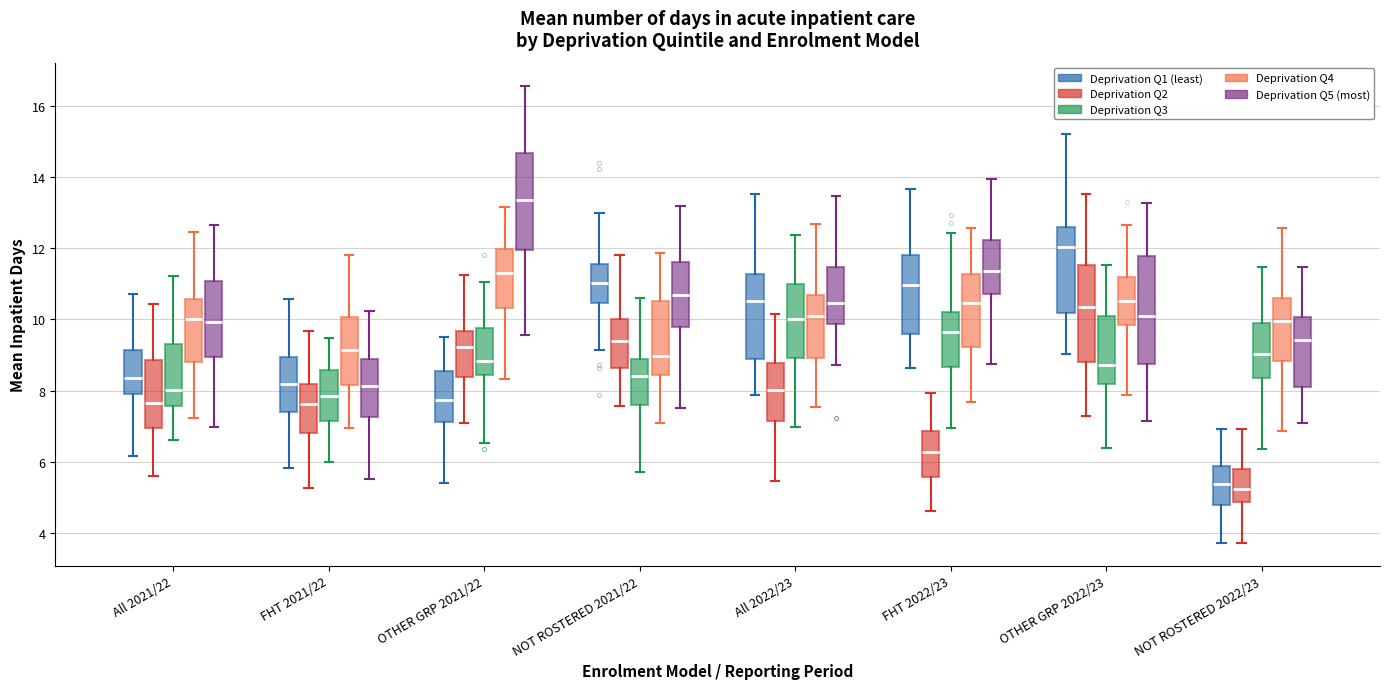

Reading left to right, transcribe this box plot: for each box, give where its median line is, the range the box spans, and where its two whiskers end, as read against the y-axis. The values are not printed on the chart, so give them approximately, as read against the axis.

All 2021/22 (Deprivation Q1 (least)): median 8.4, box 7.8 to 9.2, whiskers 6.2 to 10.8
All 2021/22 (Deprivation Q2): median 7.6, box 7.0 to 8.8, whiskers 5.6 to 10.4
All 2021/22 (Deprivation Q3): median 8.0, box 7.6 to 9.4, whiskers 6.6 to 11.2
All 2021/22 (Deprivation Q4): median 10.0, box 8.8 to 10.6, whiskers 7.2 to 12.4
All 2021/22 (Deprivation Q5 (most)): median 10.0, box 9.0 to 11.0, whiskers 7.0 to 12.6
FHT 2021/22 (Deprivation Q1 (least)): median 8.2, box 7.4 to 9.0, whiskers 5.8 to 10.6
FHT 2021/22 (Deprivation Q2): median 7.6, box 6.8 to 8.2, whiskers 5.2 to 9.6
FHT 2021/22 (Deprivation Q3): median 7.8, box 7.2 to 8.6, whiskers 6.0 to 9.4
FHT 2021/22 (Deprivation Q4): median 9.2, box 8.2 to 10.0, whiskers 7.0 to 11.8
FHT 2021/22 (Deprivation Q5 (most)): median 8.2, box 7.2 to 8.8, whiskers 5.6 to 10.2
OTHER GRP 2021/22 (Deprivation Q1 (least)): median 7.8, box 7.2 to 8.6, whiskers 5.4 to 9.6
OTHER GRP 2021/22 (Deprivation Q2): median 9.2, box 8.4 to 9.6, whiskers 7.0 to 11.2
OTHER GRP 2021/22 (Deprivation Q3): median 8.8, box 8.4 to 9.8, whiskers 6.6 to 11.0
OTHER GRP 2021/22 (Deprivation Q4): median 11.4, box 10.4 to 12.0, whiskers 8.4 to 13.2
OTHER GRP 2021/22 (Deprivation Q5 (most)): median 13.4, box 12.0 to 14.6, whiskers 9.6 to 16.6
NOT ROSTERED 2021/22 (Deprivation Q1 (least)): median 11.0, box 10.4 to 11.6, whiskers 9.2 to 13.0
NOT ROSTERED 2021/22 (Deprivation Q2): median 9.4, box 8.6 to 10.0, whiskers 7.6 to 11.8
NOT ROSTERED 2021/22 (Deprivation Q3): median 8.4, box 7.6 to 8.8, whiskers 5.8 to 10.6
NOT ROSTERED 2021/22 (Deprivation Q4): median 9.0, box 8.4 to 10.6, whiskers 7.0 to 11.8
NOT ROSTERED 2021/22 (Deprivation Q5 (most)): median 10.6, box 9.8 to 11.6, whiskers 7.6 to 13.2
All 2022/23 (Deprivation Q1 (least)): median 10.6, box 8.8 to 11.2, whiskers 7.8 to 13.6
All 2022/23 (Deprivation Q2): median 8.0, box 7.2 to 8.8, whiskers 5.4 to 10.2
All 2022/23 (Deprivation Q3): median 10.0, box 9.0 to 11.0, whiskers 7.0 to 12.4
All 2022/23 (Deprivation Q4): median 10.2, box 9.0 to 10.6, whiskers 7.6 to 12.6
All 2022/23 (Deprivation Q5 (most)): median 10.4, box 9.8 to 11.4, whiskers 8.8 to 13.4
FHT 2022/23 (Deprivation Q1 (least)): median 11.0, box 9.6 to 11.8, whiskers 8.6 to 13.6
FHT 2022/23 (Deprivation Q2): median 6.2, box 5.6 to 6.8, whiskers 4.6 to 8.0
FHT 2022/23 (Deprivation Q3): median 9.6, box 8.6 to 10.2, whiskers 7.0 to 12.4
FHT 2022/23 (Deprivation Q4): median 10.4, box 9.2 to 11.2, whiskers 7.6 to 12.6
FHT 2022/23 (Deprivation Q5 (most)): median 11.4, box 10.8 to 12.2, whiskers 8.8 to 14.0
OTHER GRP 2022/23 (Deprivation Q1 (least)): median 12.0, box 10.2 to 12.6, whiskers 9.0 to 15.2
OTHER GRP 2022/23 (Deprivation Q2): median 10.4, box 8.8 to 11.6, whiskers 7.2 to 13.6
OTHER GRP 2022/23 (Deprivation Q3): median 8.8, box 8.2 to 10.2, whiskers 6.4 to 11.6
OTHER GRP 2022/23 (Deprivation Q4): median 10.6, box 9.8 to 11.2, whiskers 7.8 to 12.6
OTHER GRP 2022/23 (Deprivation Q5 (most)): median 10.2, box 8.8 to 11.8, whiskers 7.2 to 13.2
NOT ROSTERED 2022/23 (Deprivation Q1 (least)): median 5.4, box 4.8 to 5.8, whiskers 3.8 to 7.0
NOT ROSTERED 2022/23 (Deprivation Q2): median 5.2, box 4.8 to 5.8, whiskers 3.8 to 7.0
NOT ROSTERED 2022/23 (Deprivation Q3): median 9.0, box 8.4 to 10.0, whiskers 6.4 to 11.4
NOT ROSTERED 2022/23 (Deprivation Q4): median 10.0, box 8.8 to 10.6, whiskers 6.8 to 12.6
NOT ROSTERED 2022/23 (Deprivation Q5 (most)): median 9.4, box 8.0 to 10.0, whiskers 7.0 to 11.4